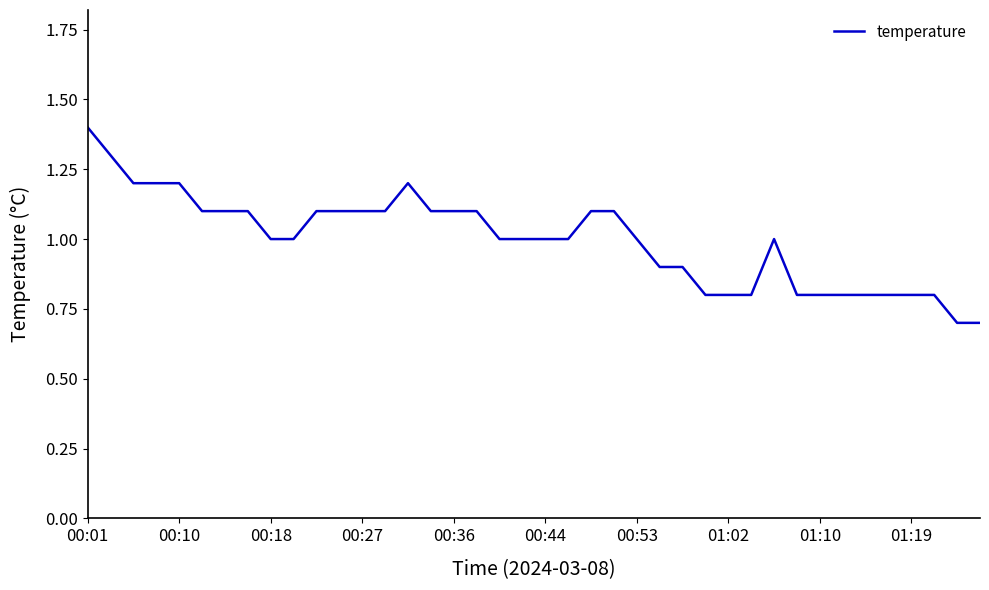

What is the maximum value shown in the chart?

1.4